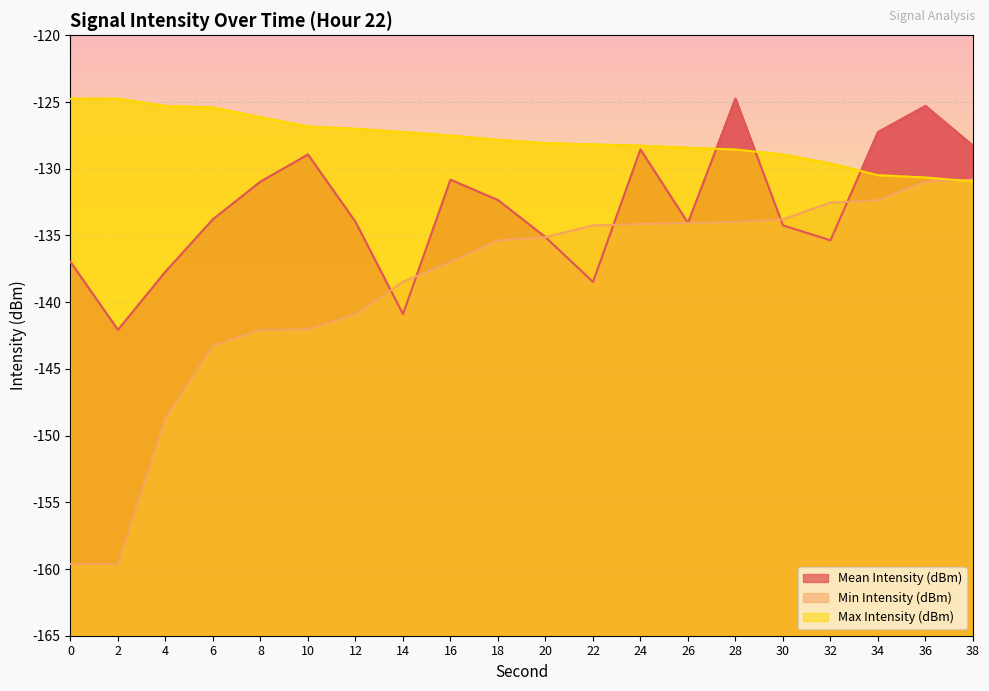

Which category has the highest value in the Mean Intensity (dBm) series?

28